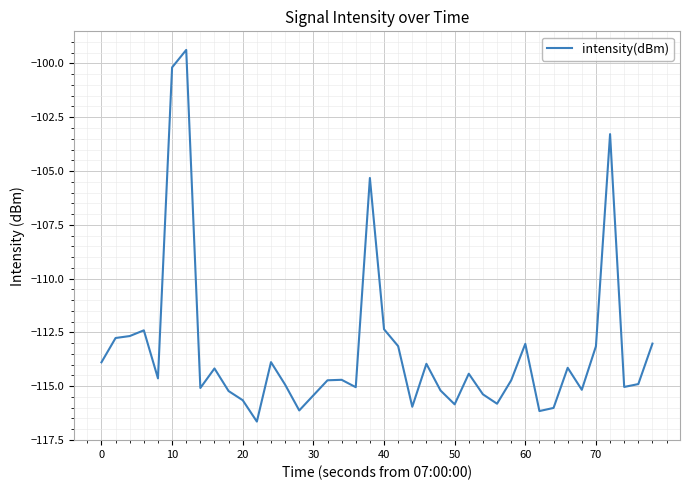

What is the difference between the maximum and minimum values?

17.3